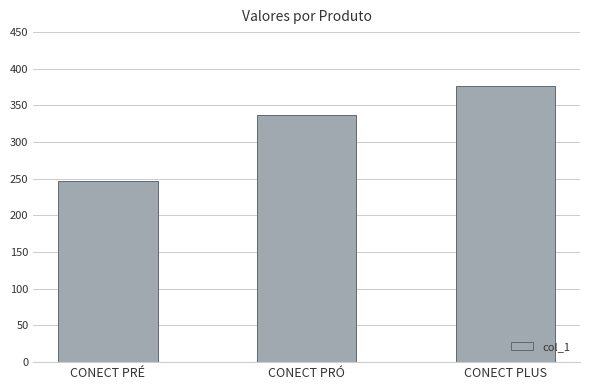

What is the difference between the maximum and minimum values?

130